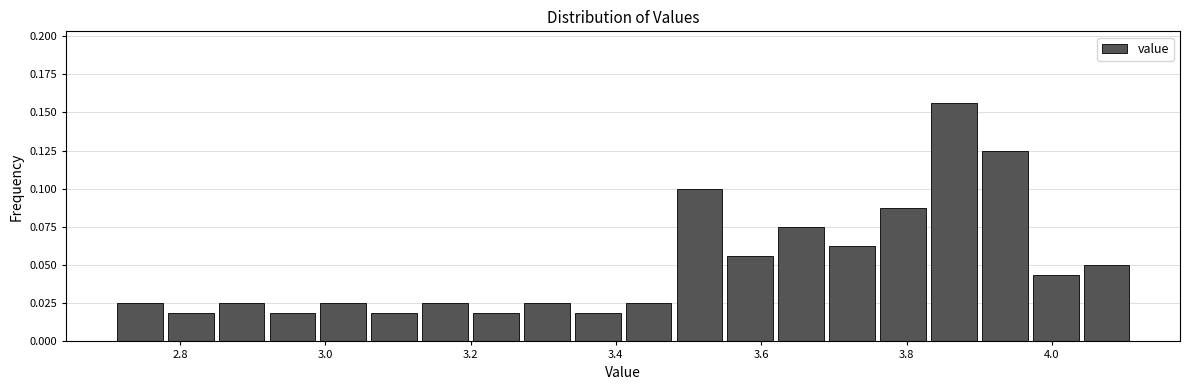

Read against the x-axis, roughly where is the centre of the tallest bar?

3.86